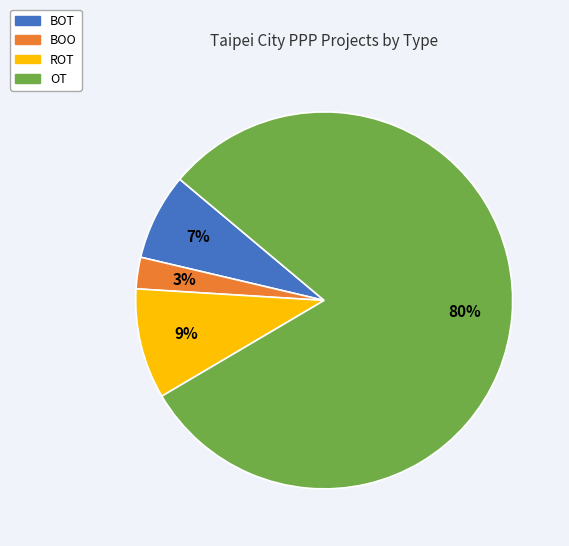

Do BOO and ROT together represent more than half of the pie?

No